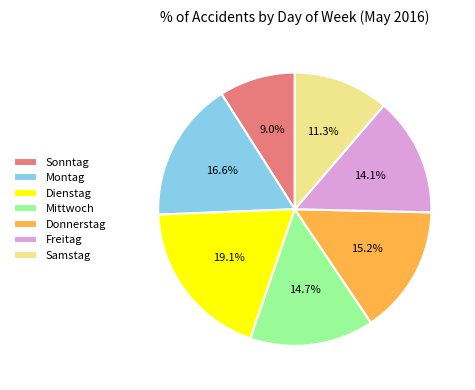

Which has a higher value, Mittwoch or Samstag?

Mittwoch